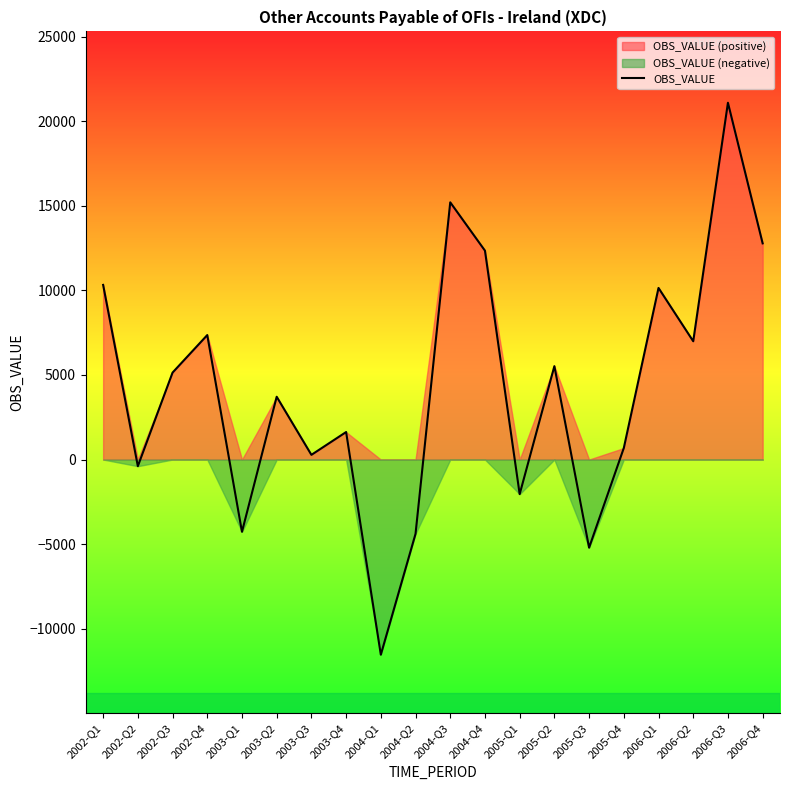

Is it true that the value at 2003-Q2 is 6283?

False